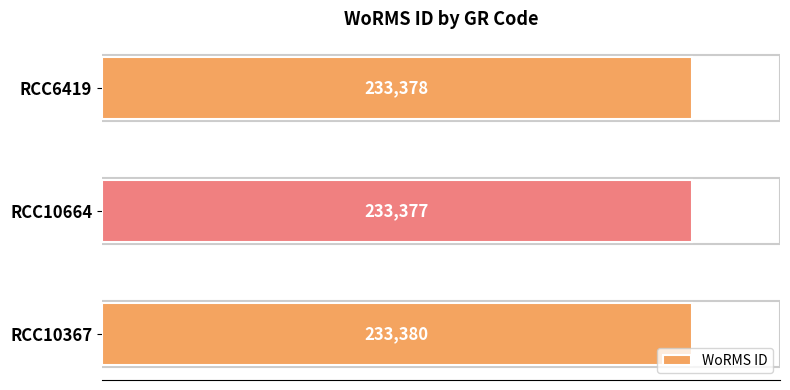

How many distinct data groups are displayed?

1